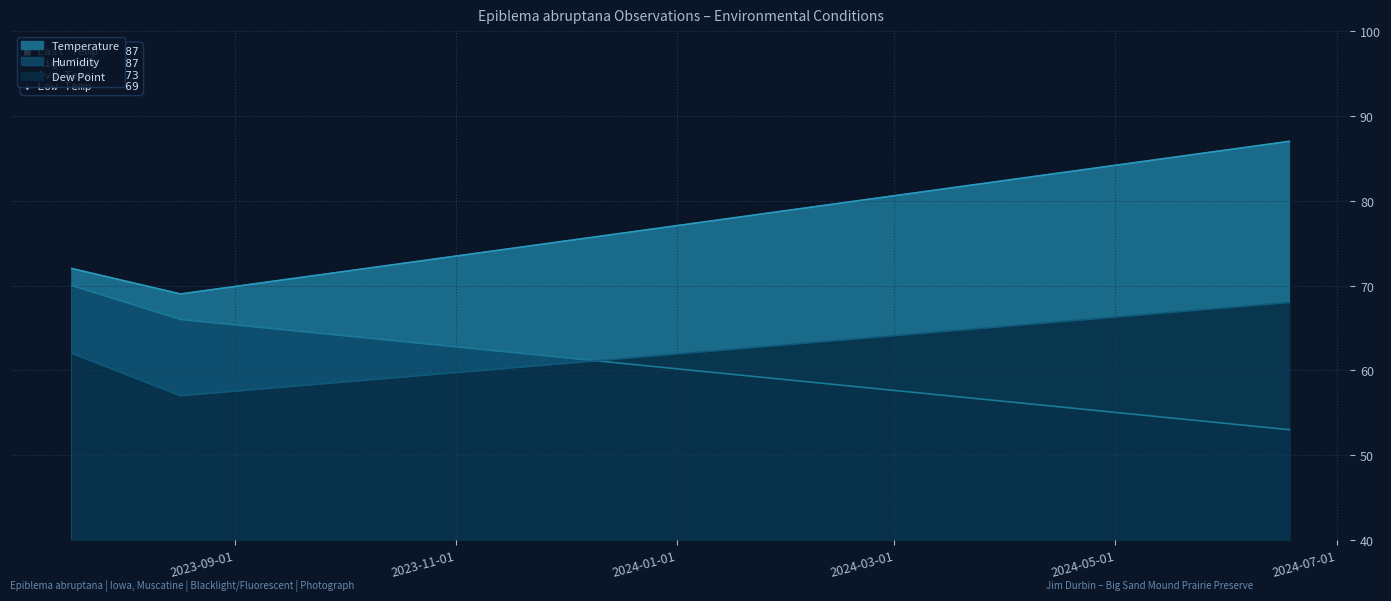

What is the difference between the maximum and minimum values in the Dew Point series?

11